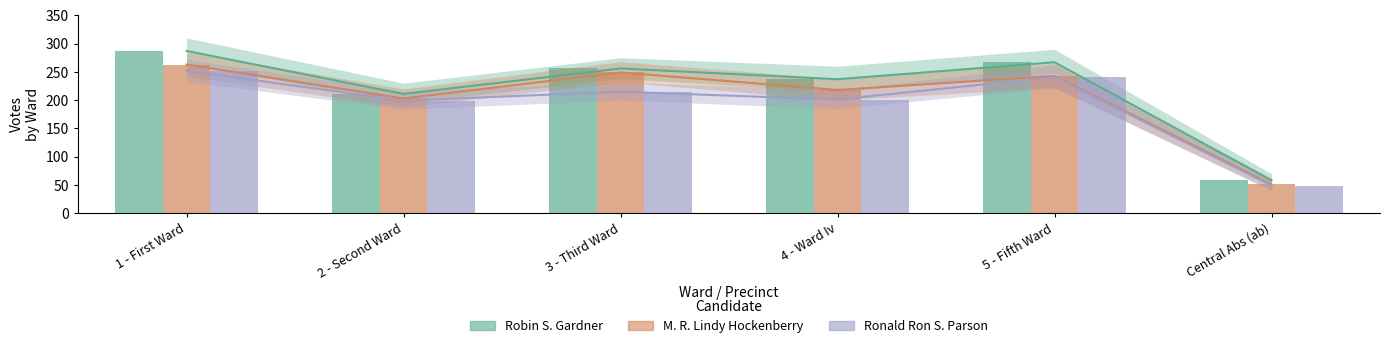

Reading right to left, transcribe all the data shown in this chart.

Robin S. Gardner: Central Abs (ab)=58	5 - Fifth Ward=267	4 - Ward Iv=237	3 - Third Ward=256	2 - Second Ward=211	1 - First Ward=287
M. R. Lindy Hockenberry: Central Abs (ab)=51	5 - Fifth Ward=243	4 - Ward Iv=218	3 - Third Ward=249	2 - Second Ward=203	1 - First Ward=263
Ronald Ron S. Parson: Central Abs (ab)=49	5 - Fifth Ward=241	4 - Ward Iv=201	3 - Third Ward=215	2 - Second Ward=199	1 - First Ward=252